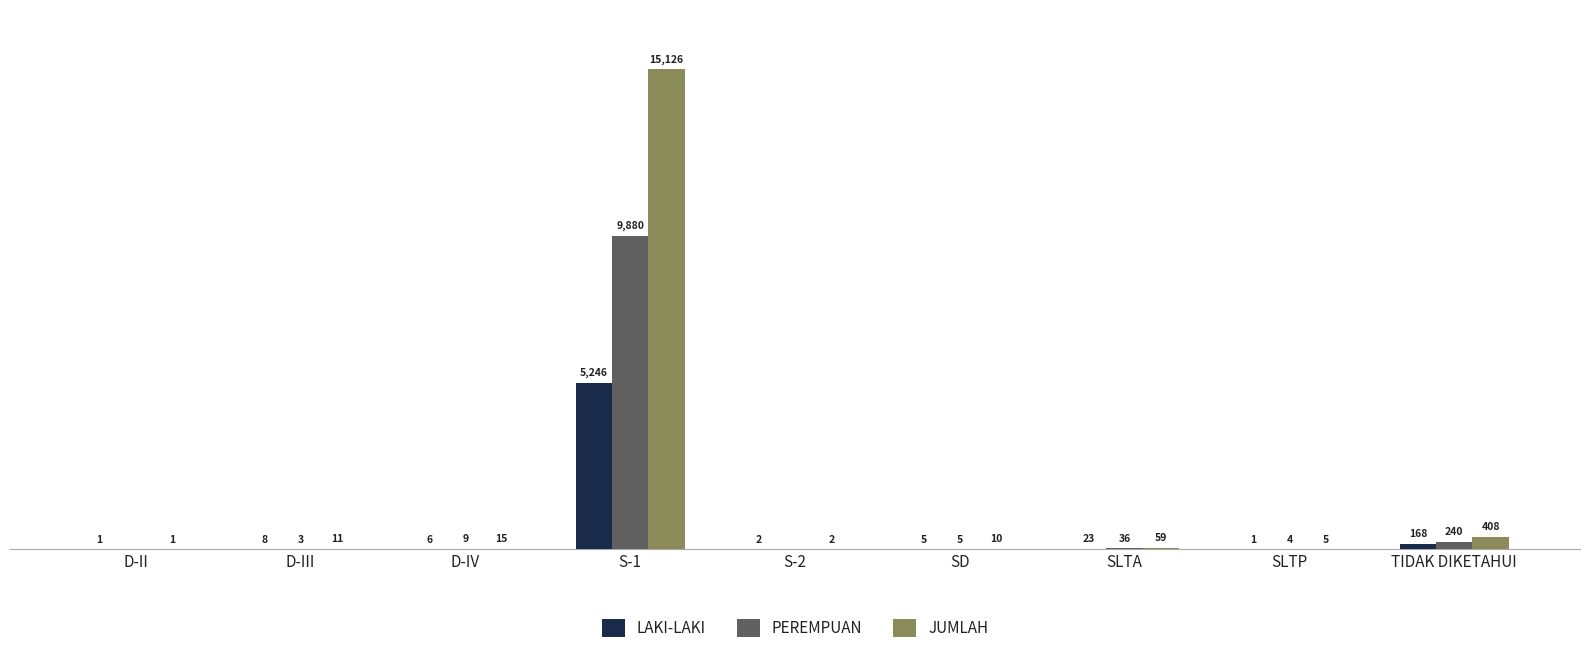

Where is JUMLAH nearest to the value 7563?

TIDAK DIKETAHUI